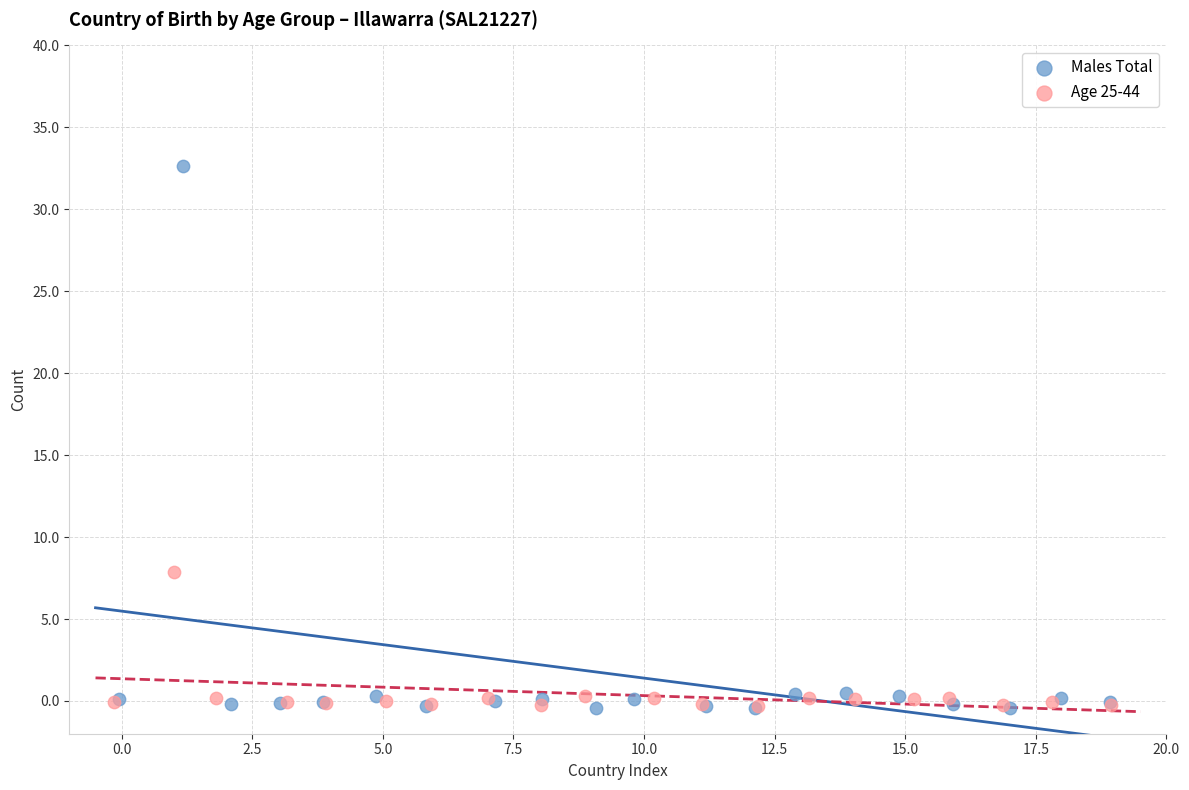

What are all the series names shown in the legend?

Males Total, Age 25-44